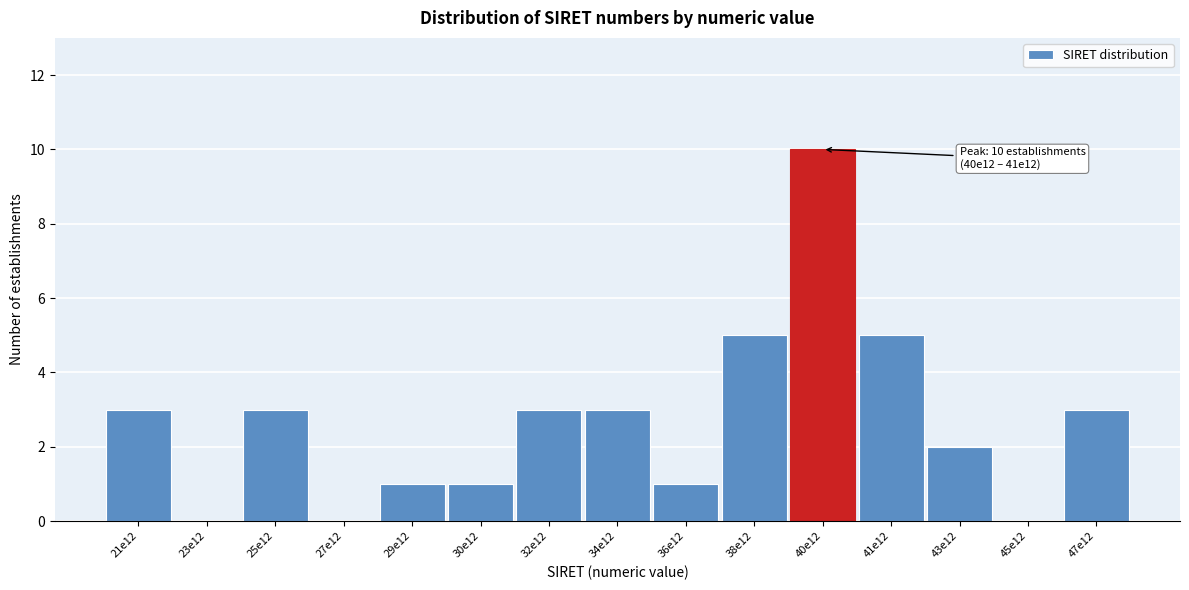

Reading right to left, what are all the values shown in this chart?

47e12=3	45e12=0	43e12=2	41e12=5	40e12=10	38e12=5	36e12=1	34e12=3	32e12=3	30e12=1	29e12=1	27e12=0	25e12=3	23e12=0	21e12=3